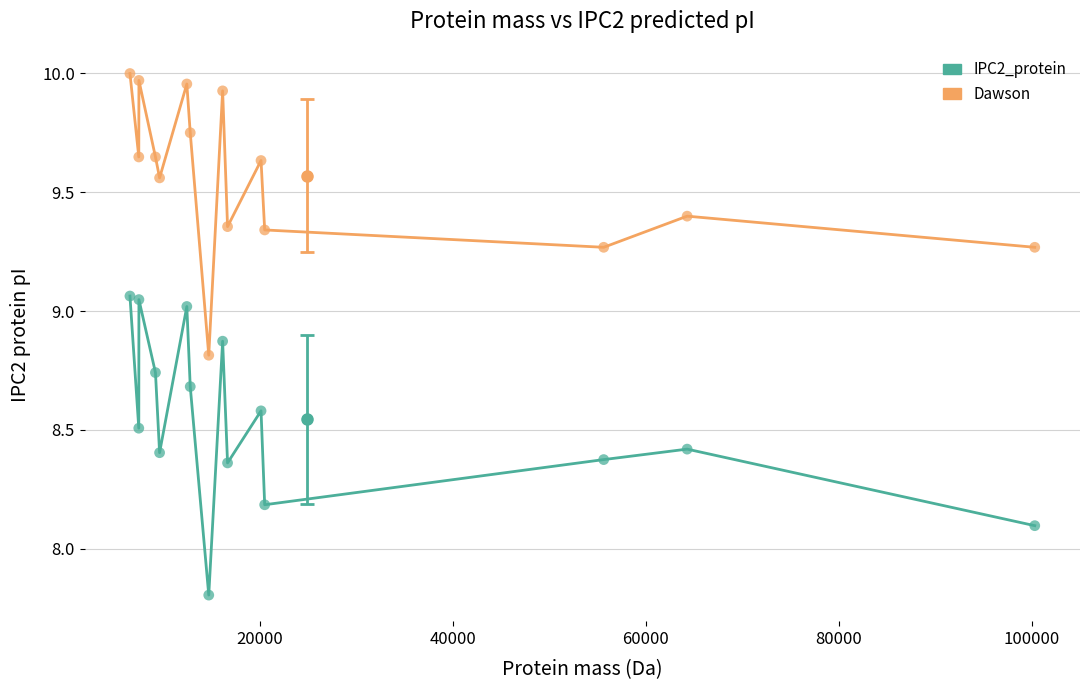

Which series contains the lowest Y value?

IPC2_protein